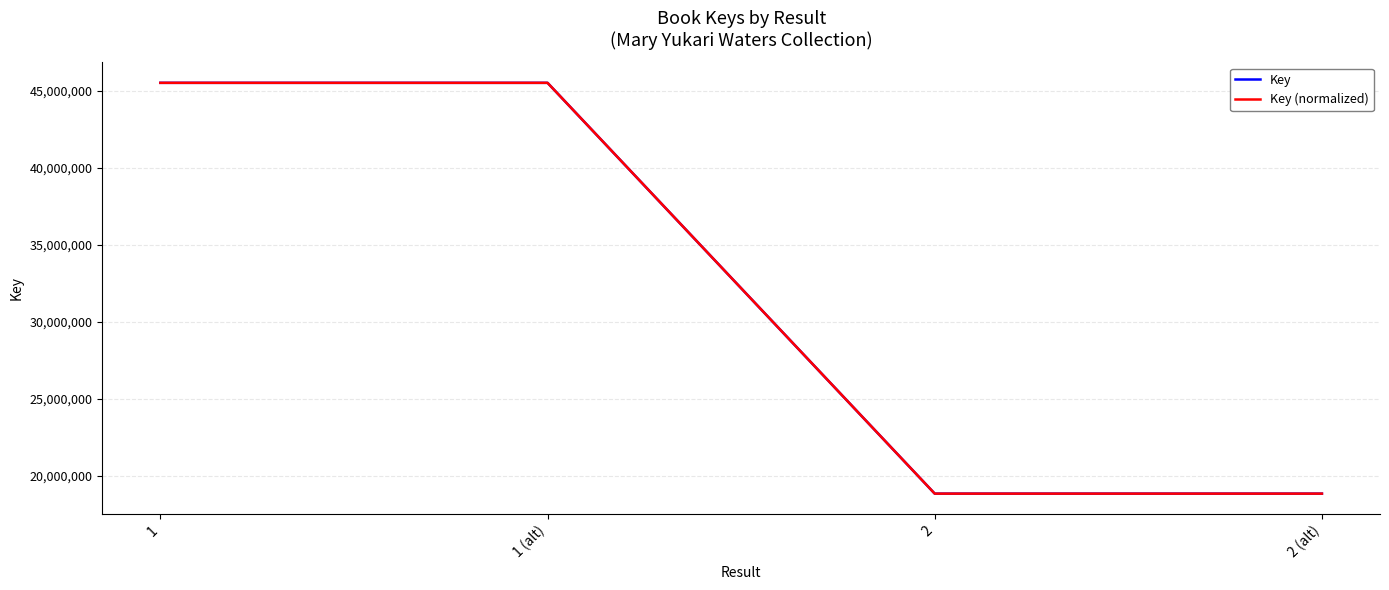

What is the sum of the Key (normalized) values at 2 (alt) and 1?

64371279